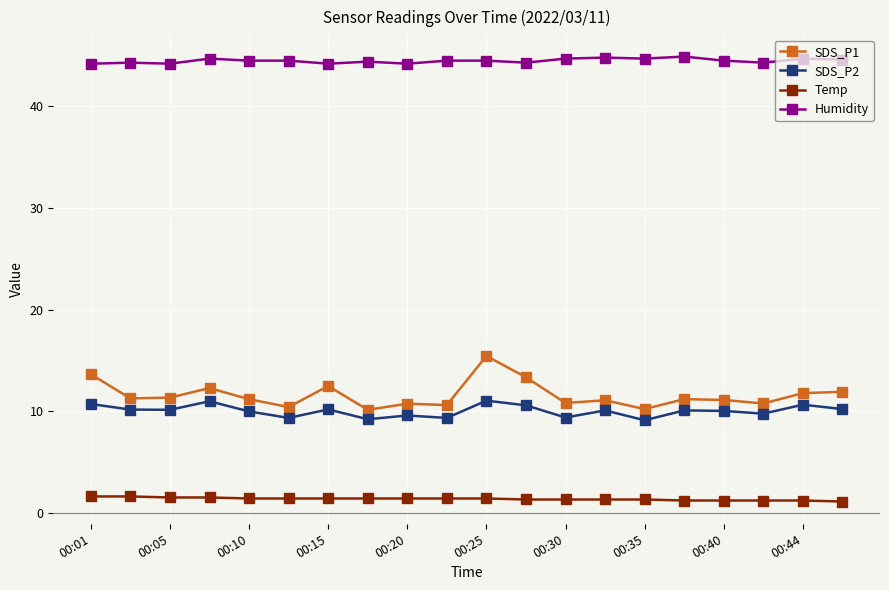

True or false: Temp and SDS_P1 cross at least once.

False